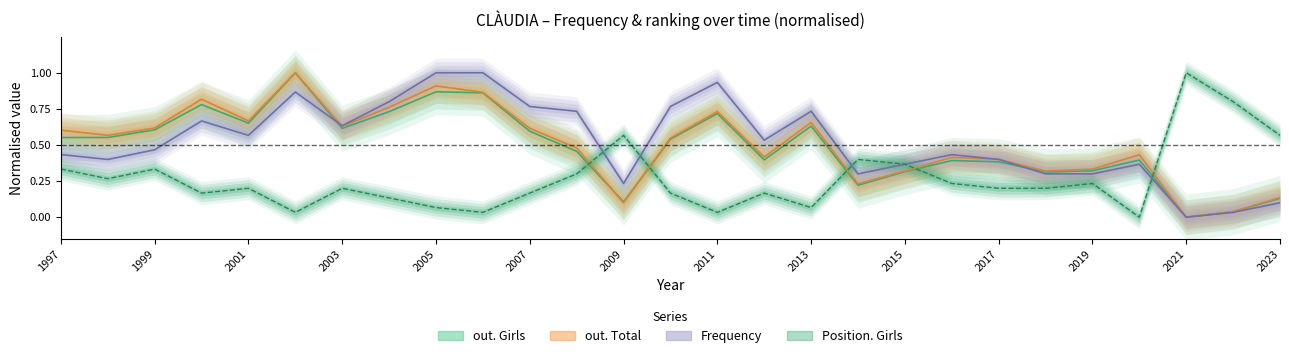

How many lines are shown in the chart?

4